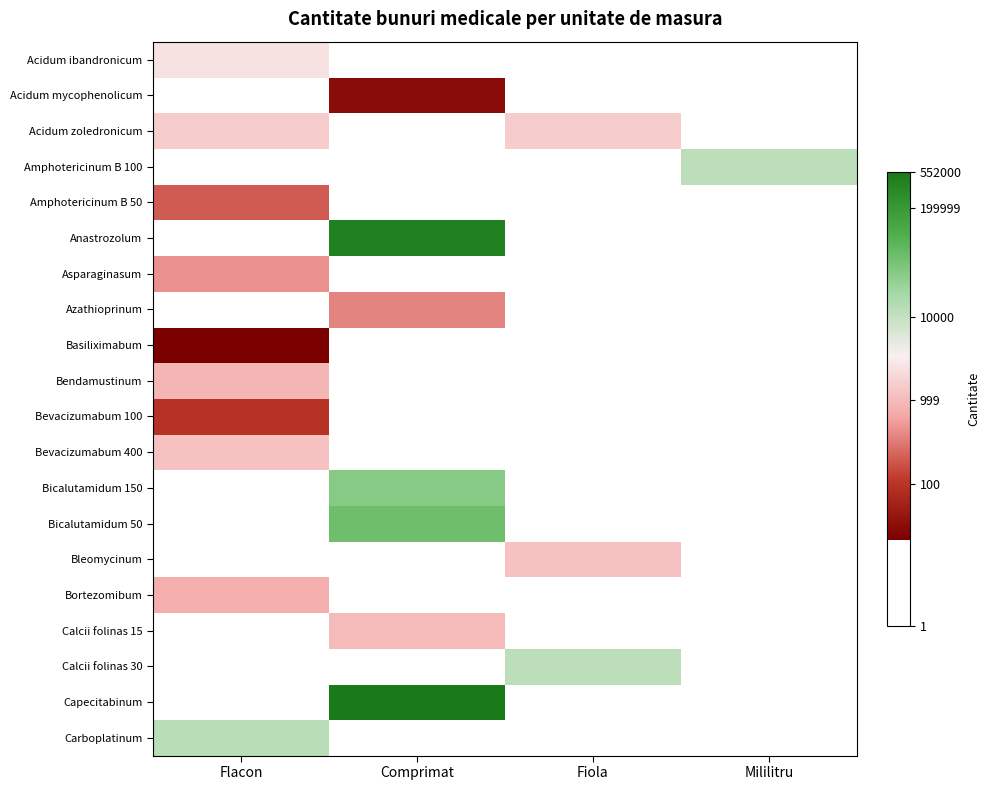

At how many categories does at least one series exceed 12?

1